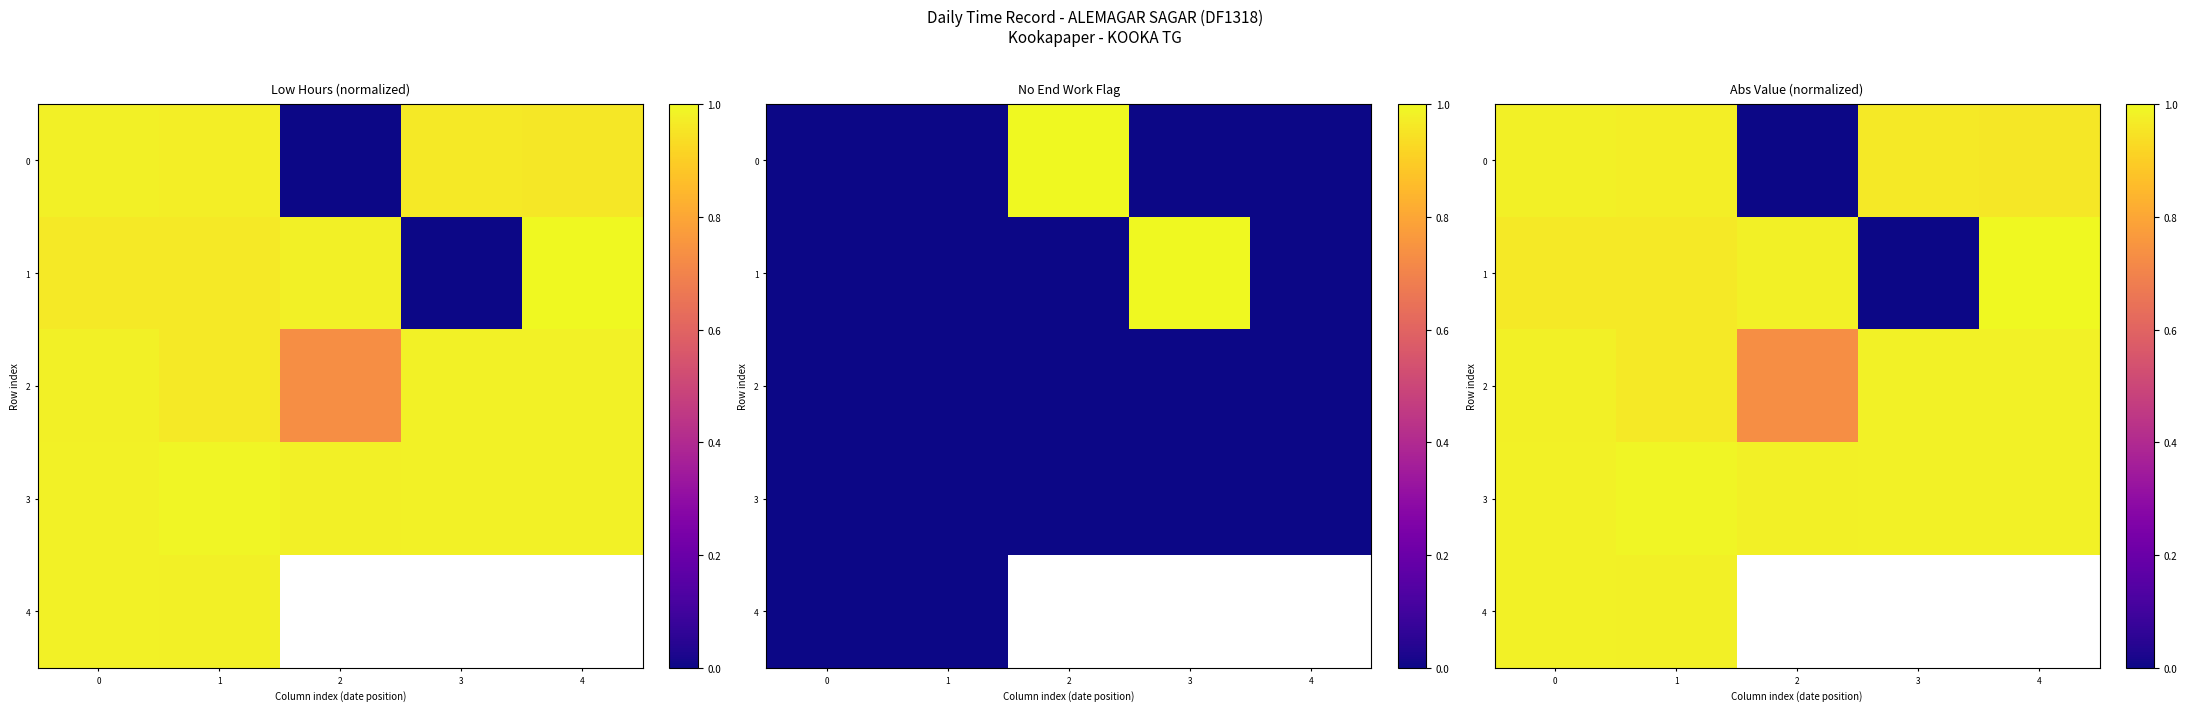

Which series has the widest spread of values?

1